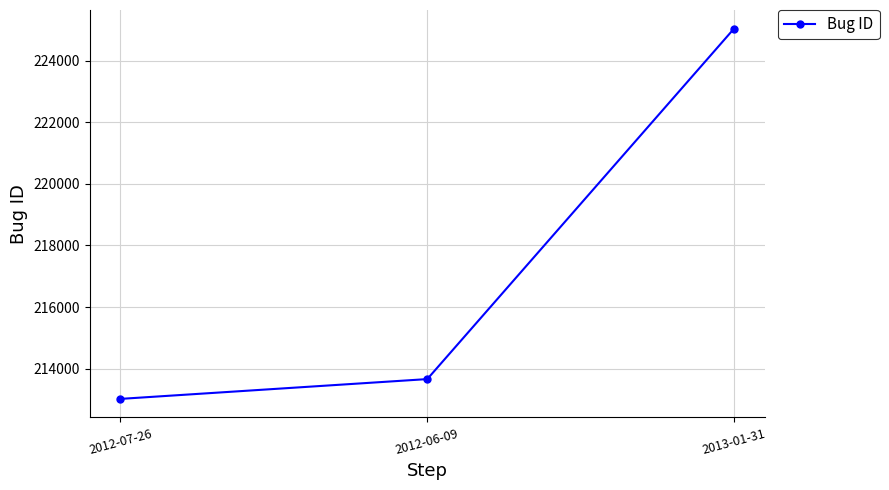

Which label corresponds to the largest value in the chart?

2013-01-31